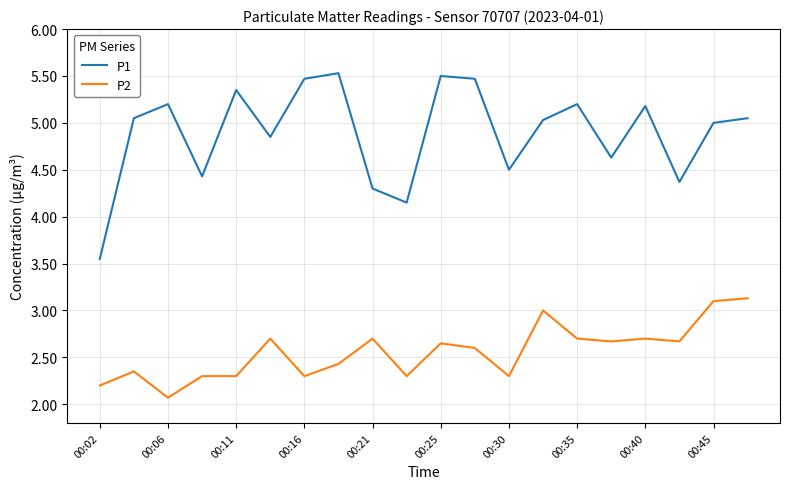

Which series has the widest spread of values?

P1